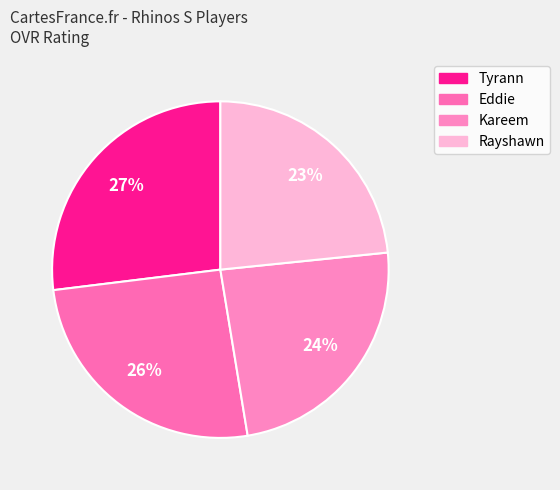

Count the number of slices in the pie.

4